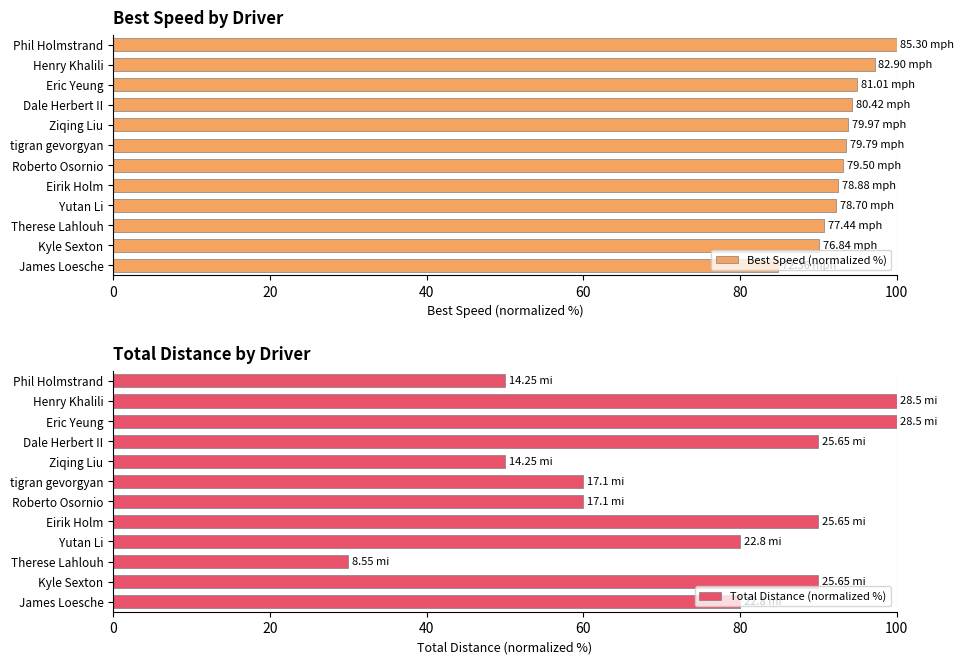

Reading left to right, list all the values displayed in this chart.

Best Speed (normalized %): 100.0	97.2	95.0	94.3	93.8	93.5	93.2	92.5	92.3	90.8	90.1	84.8
Total Distance (normalized %): 50.0	100.0	100.0	90.0	50.0	60.0	60.0	90.0	80.0	30.0	90.0	80.0